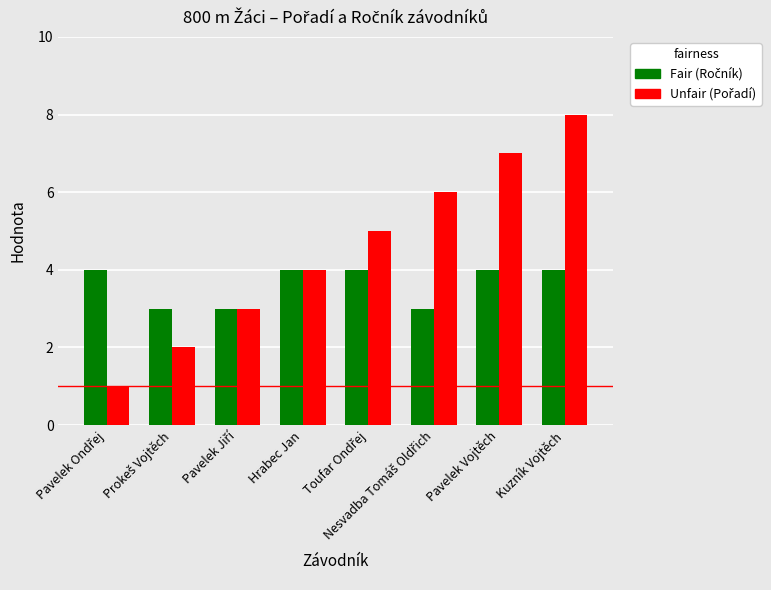

What is the greatest value displayed?

8